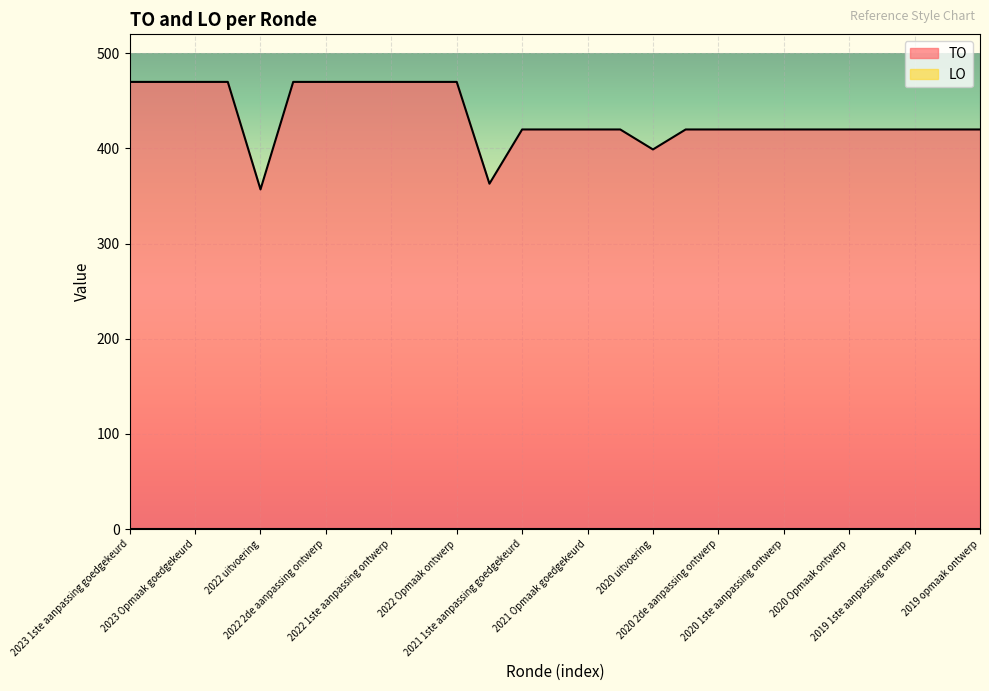

At which category does the chart reach its peak across all series?

2023 1ste aanpassing goedgekeurd